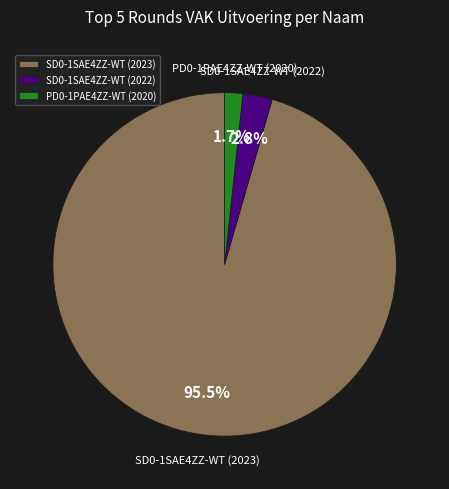

Between SD0-1SAE4ZZ-WT (2023) and PD0-1PAE4ZZ-WT (2020), which is larger?

SD0-1SAE4ZZ-WT (2023)